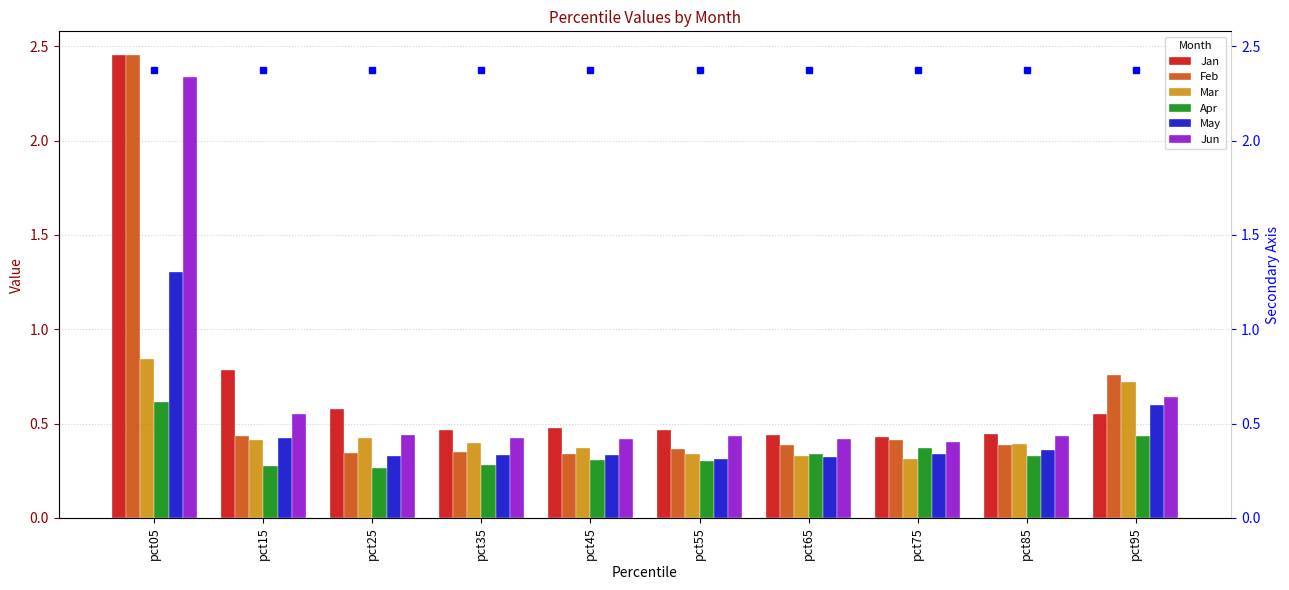

How many distinct data groups are displayed?

6